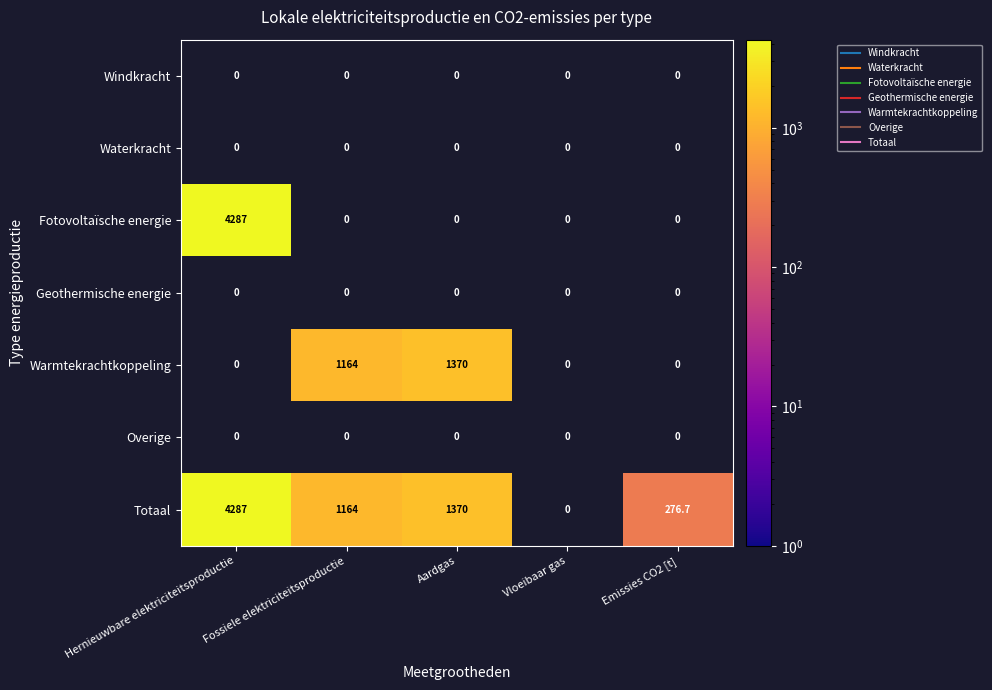

Which series has the widest spread of values?

Totaal